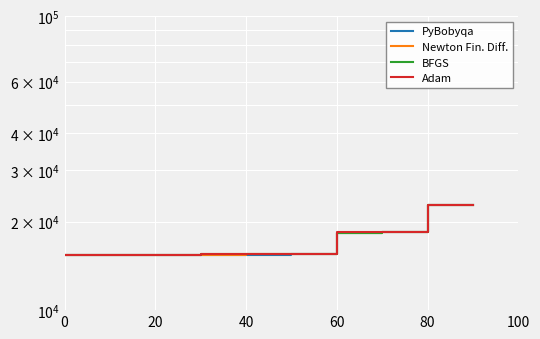

At which category is the sum across all series the highest?

9